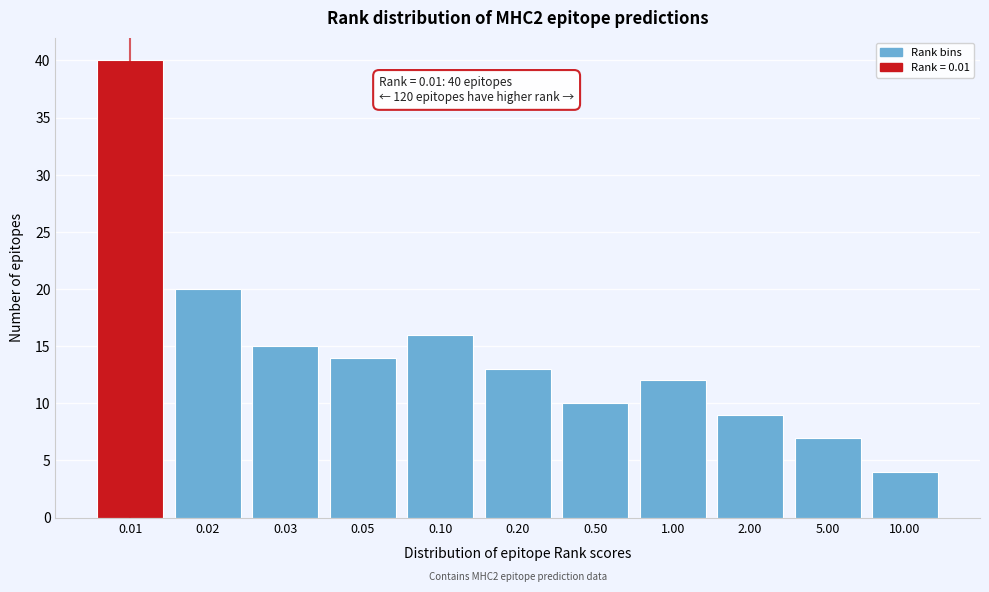

Reading left to right, what are all the values shown in this chart?

0.01=40	0.02=20	0.03=15	0.05=14	0.10=16	0.20=13	0.50=10	1.00=12	2.00=9	5.00=7	10.00=4